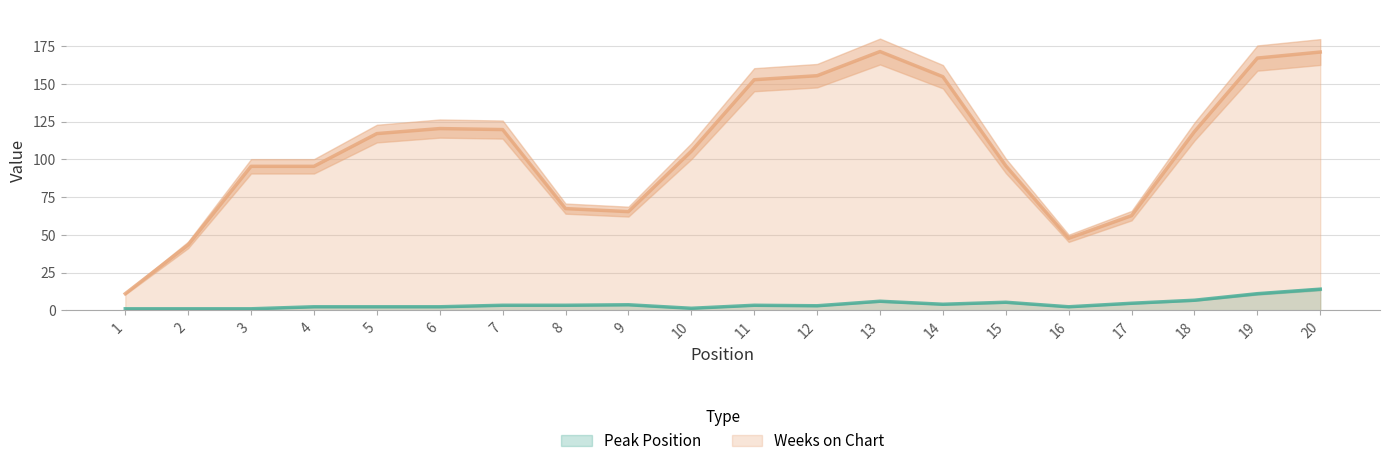

Which category has the lowest value in the Peak Position series?

1